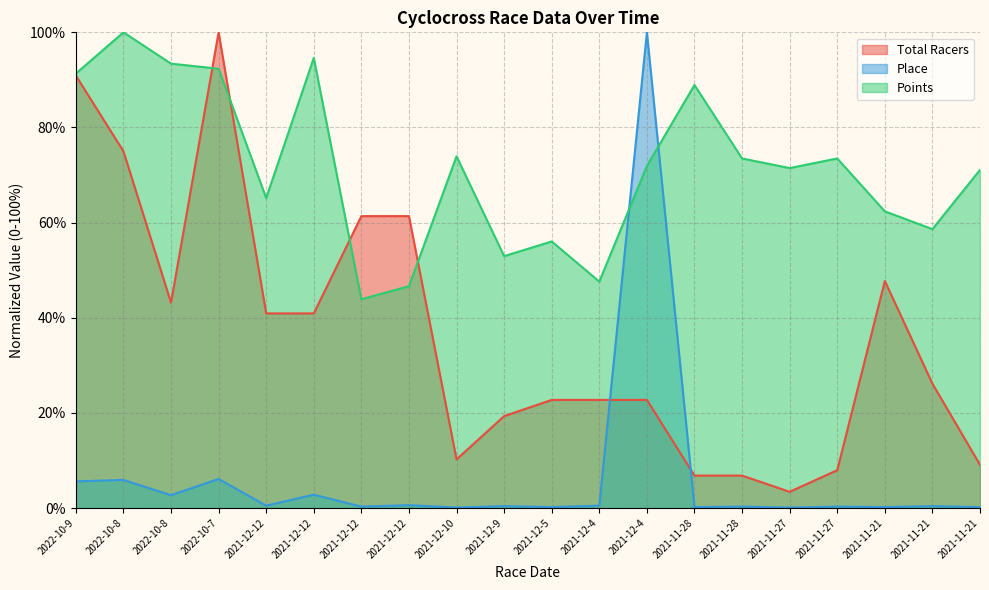

How many interior local valleys does the Place series have?

8